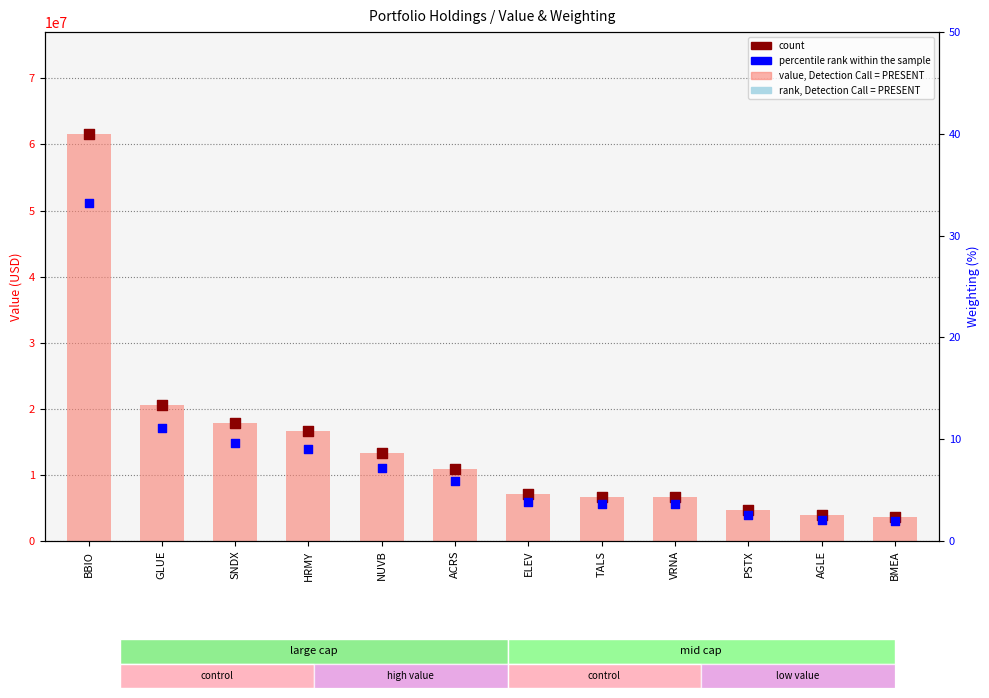

Which series reaches the minimum Y coordinate?

percentile rank within the sample